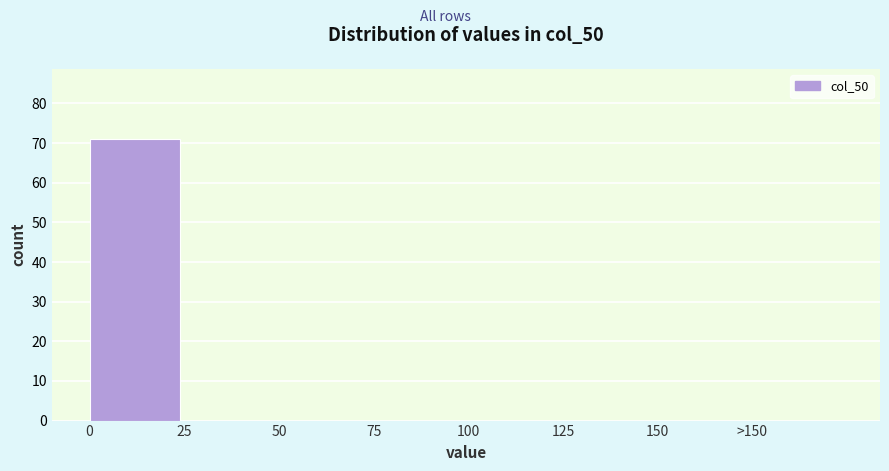

Reading left to right, what are all the values shown in this chart?

0=71	25=0	50=0	75=0	100=0	125=0	150=0	>150=0